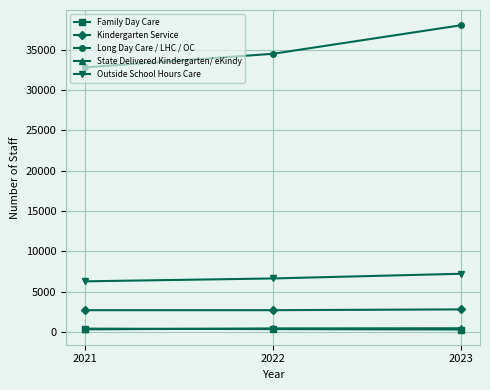

Between 2021 and 2023, which series saw the biggest shift?

Long Day Care / LHC / OC